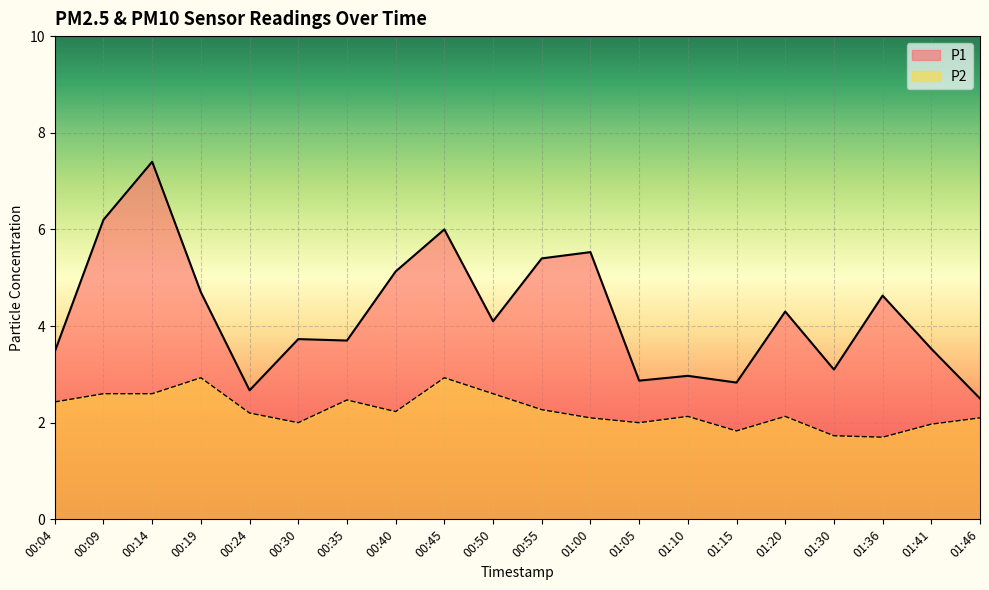

What is the difference between the maximum and minimum values in the P1 series?

4.9